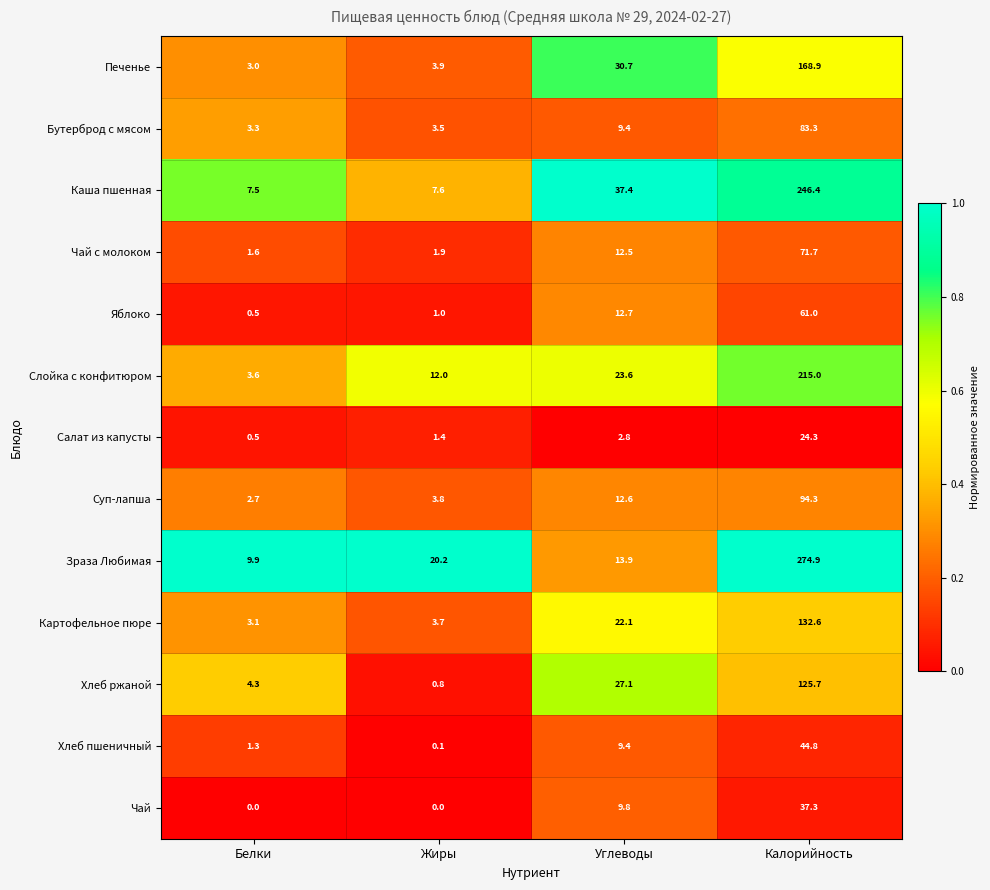

Rank the series by their maximum value, from lowest to highest.

Салат из капусты, Чай, Хлеб пшеничный, Яблоко, Чай с молоком, Бутерброд с мясом, Суп-лапша, Хлеб ржаной, Картофельное пюре, Печенье, Слойка с конфитюром, Каша пшенная, Зраза Любимая